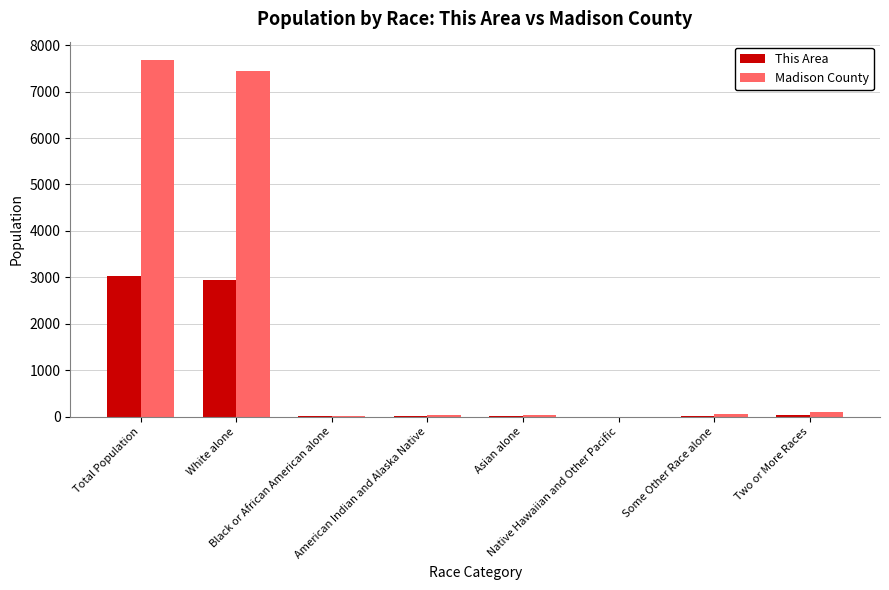

Which series has the largest total across all categories?

Madison County